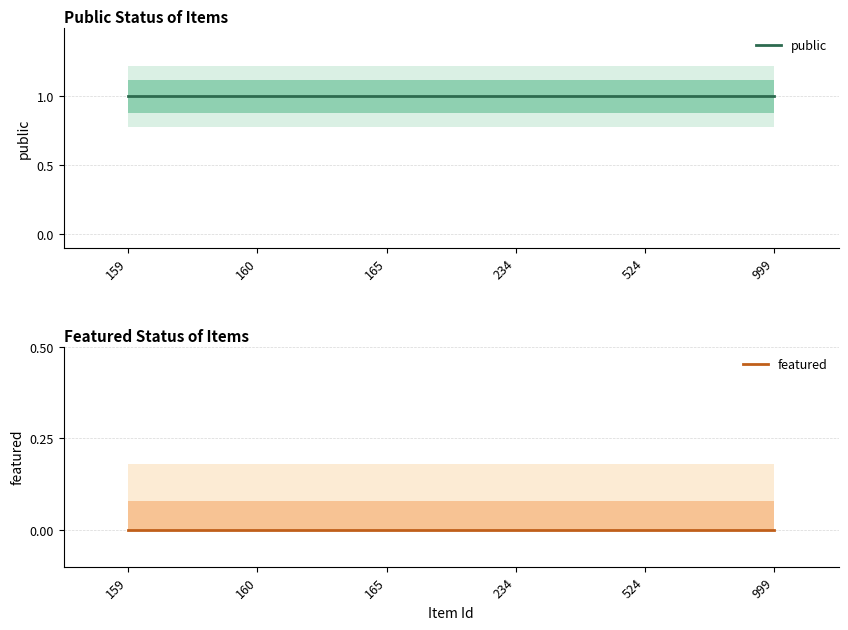

Reading left to right, transcribe all the data shown in this chart.

public: 159=1	160=1	165=1	234=1	524=1	999=1
featured: 159=0	160=0	165=0	234=0	524=0	999=0